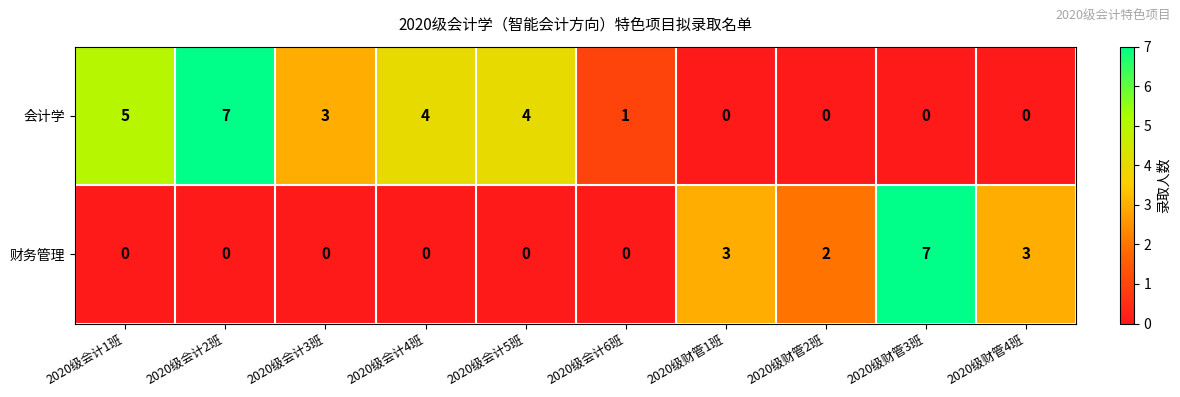

What is the sum of the 财务管理 values at 2020级会计2班 and 2020级财管1班?

3